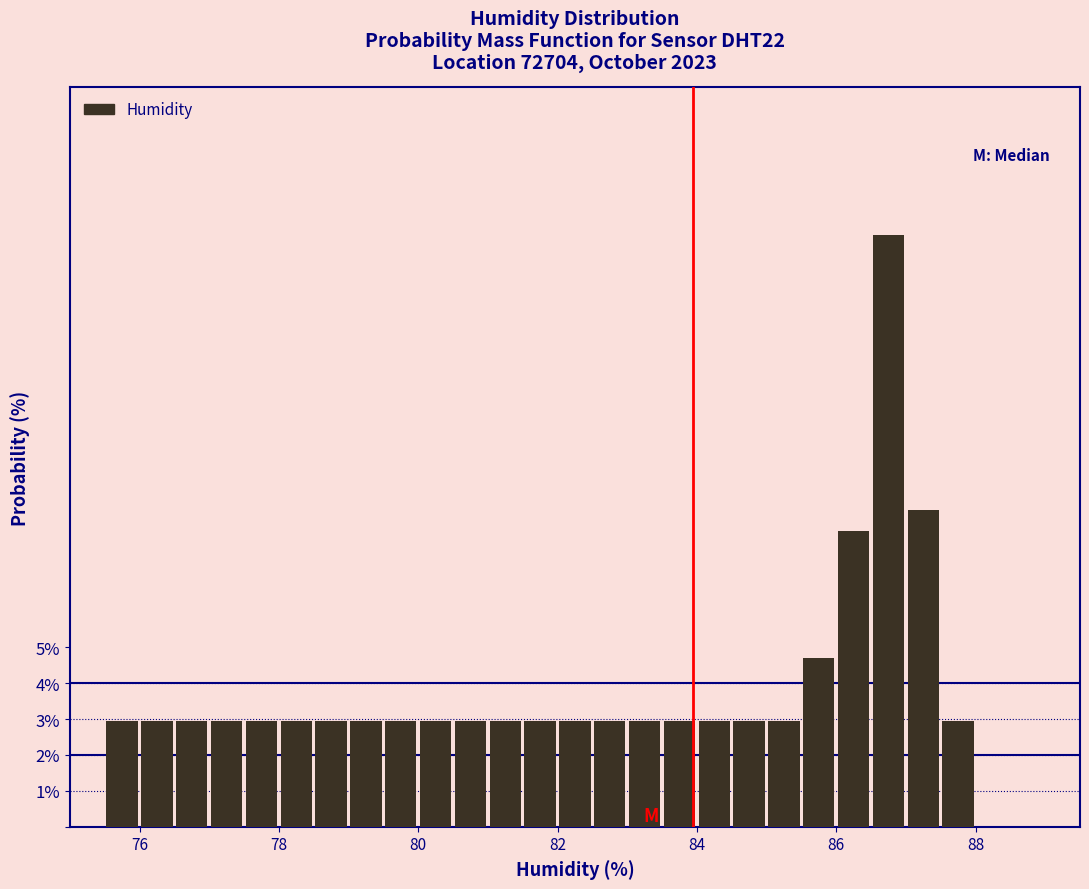

Around what value on the x-axis is the tallest bar? Give the approximate position of its centre, as read against the axis.

86.8